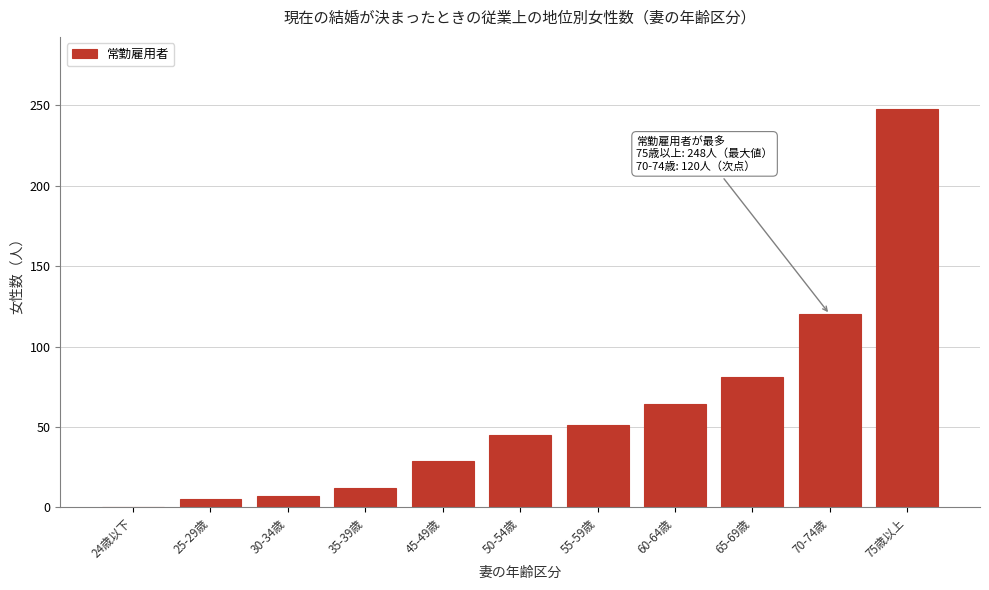

Reading right to left, extract all data points from this chart.

75歳以上=248	70-74歳=120	65-69歳=81	60-64歳=64	55-59歳=51	50-54歳=45	45-49歳=29	35-39歳=12	30-34歳=7	25-29歳=5	24歳以下=0